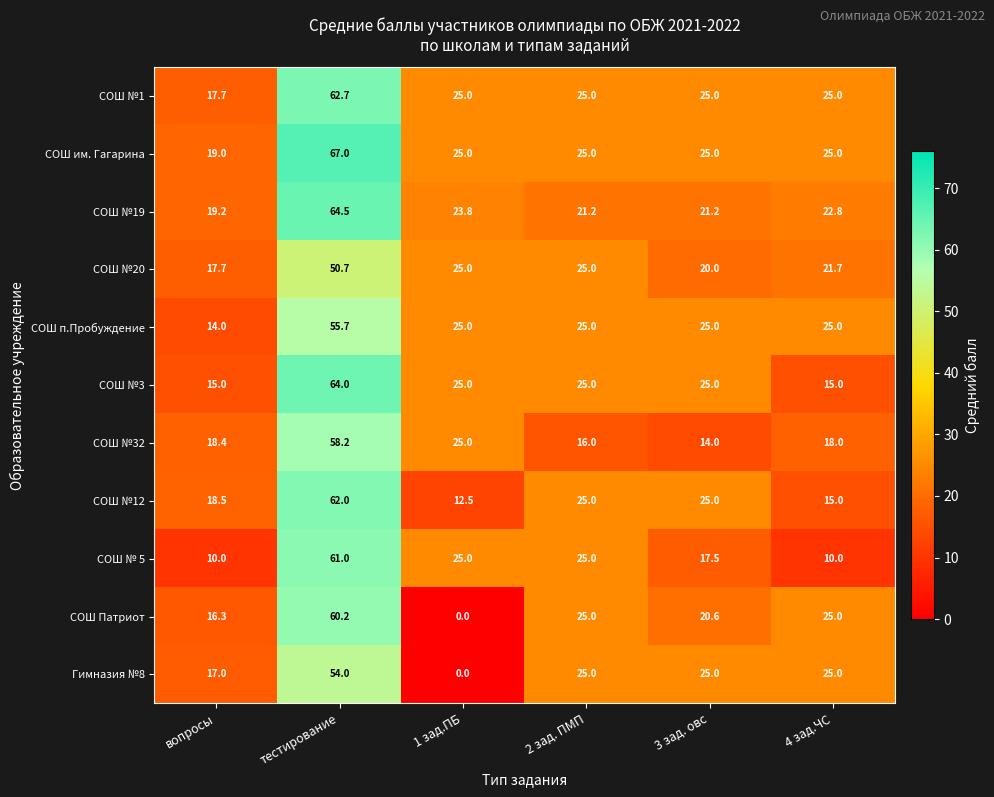

Read the СОШ Патриот value at вопросы.

16.3